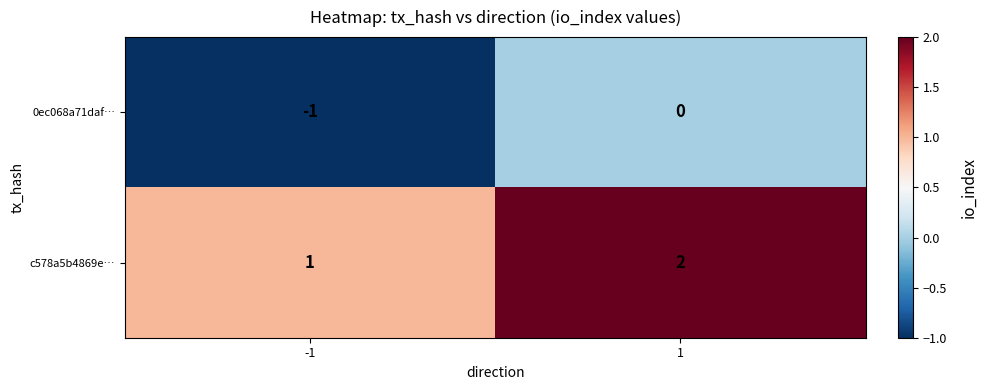

Which label corresponds to the largest value in the chart?

1